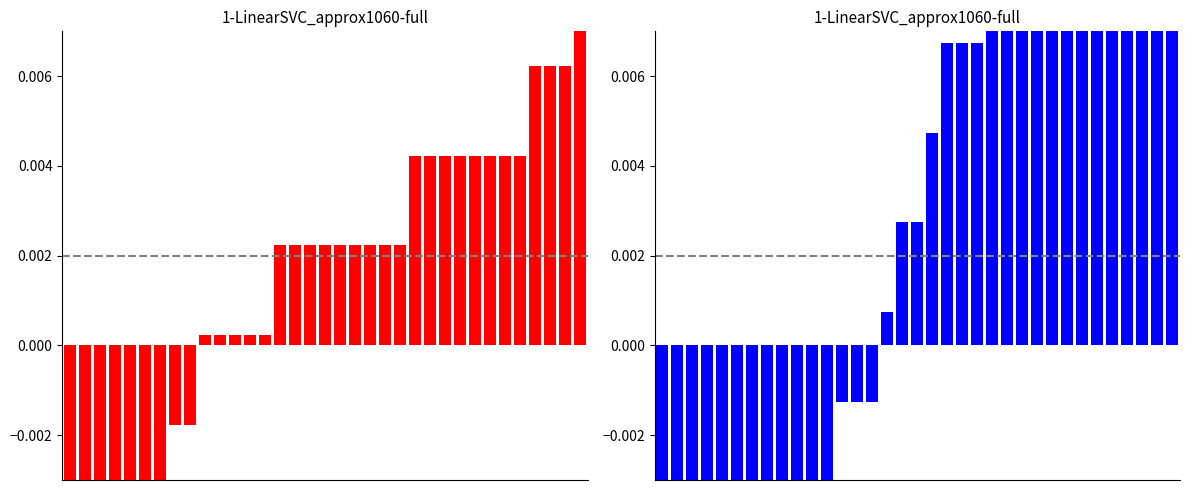

At which category is the sum across all series the highest?

34